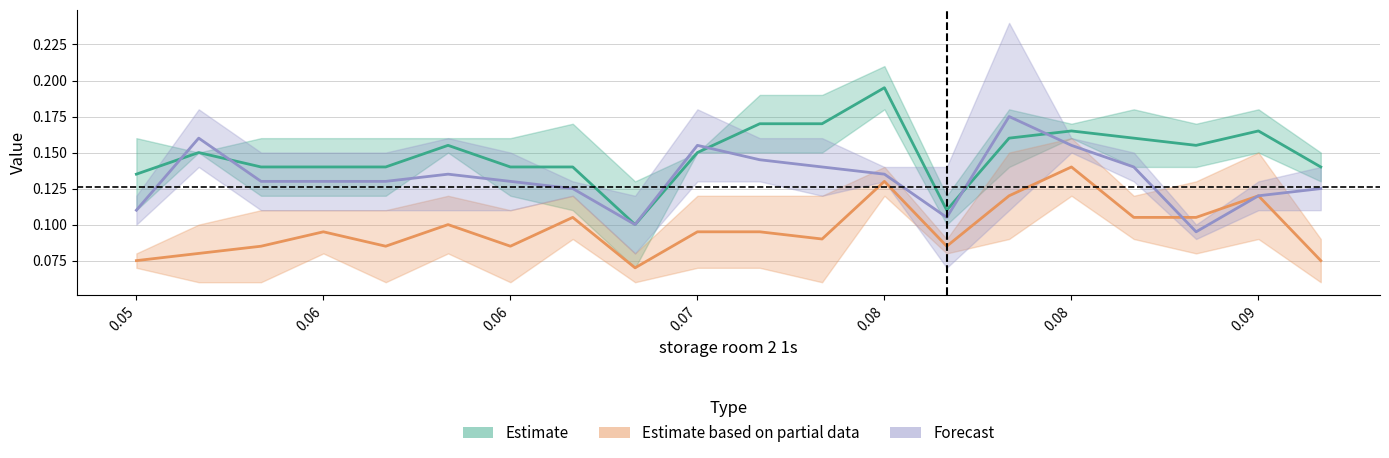

Is it true that Forecast equals 0.1 at 11?

True